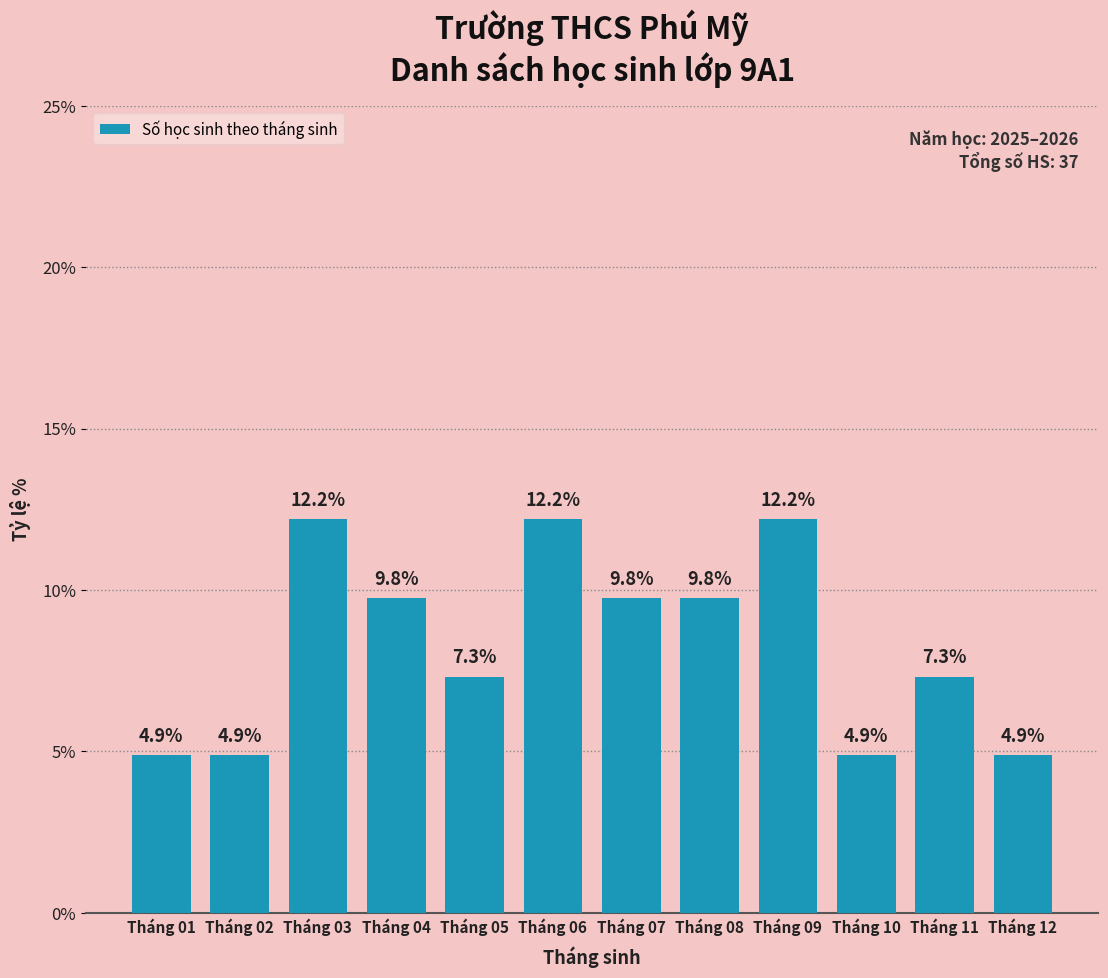

Reading right to left, transcribe all the data shown in this chart.

4.9	7.3	4.9	12.2	9.8	9.8	12.2	7.3	9.8	12.2	4.9	4.9